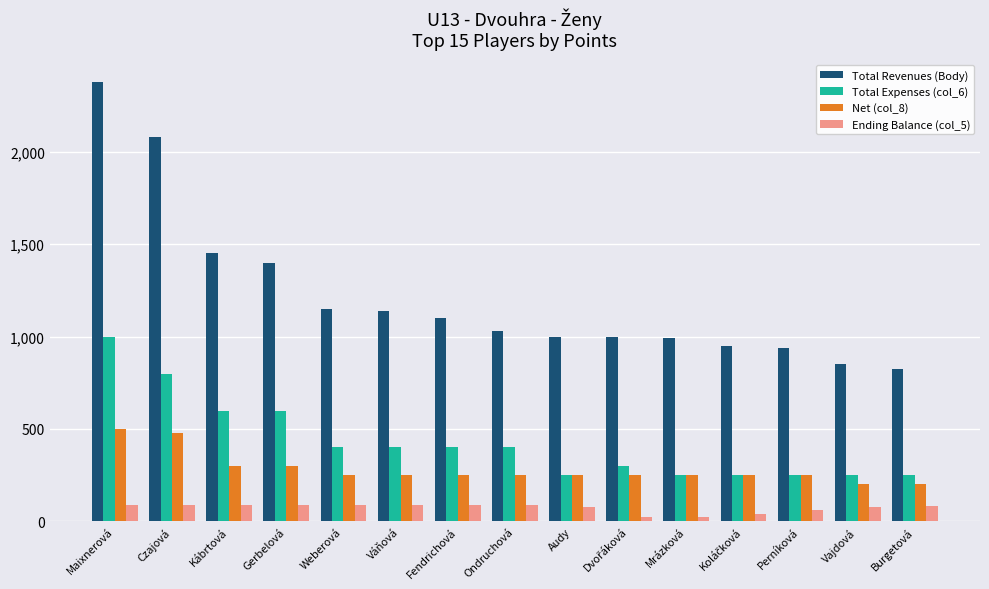

Which category has the highest value across all series?

Maixnerová